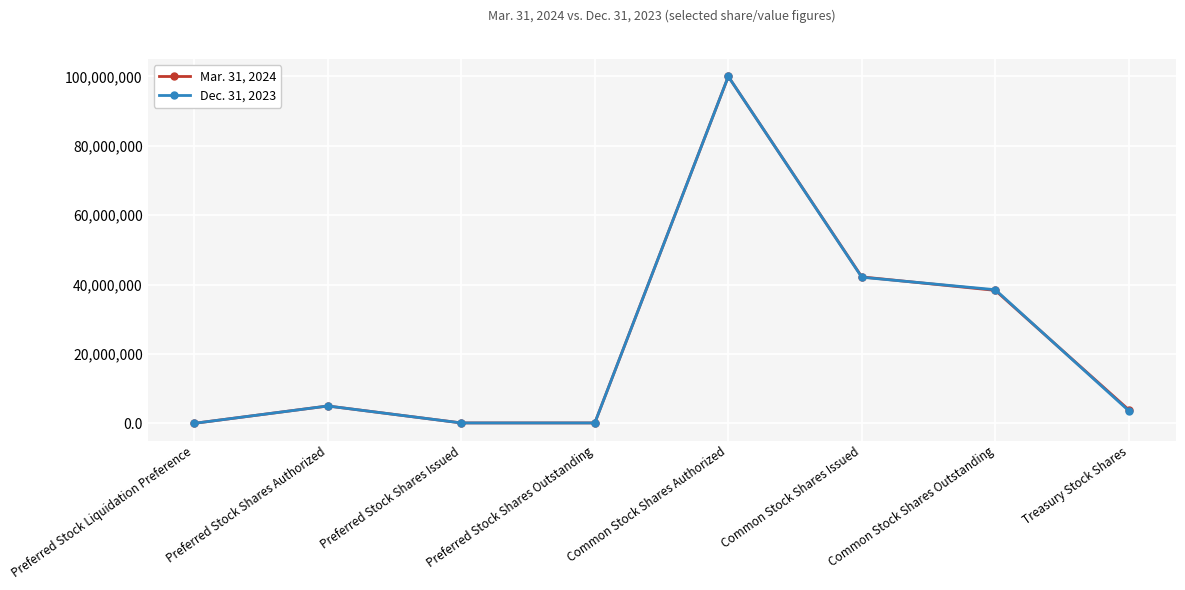

True or false: Mar. 31, 2024 has more than 1 interior local peaks.

True